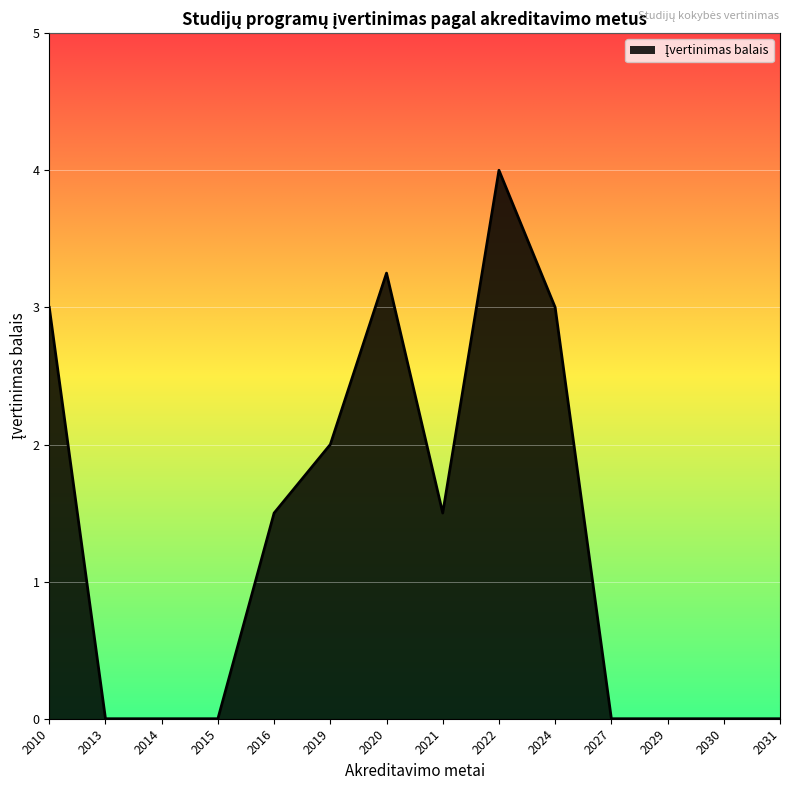

Where does the data first go above 1?

2010